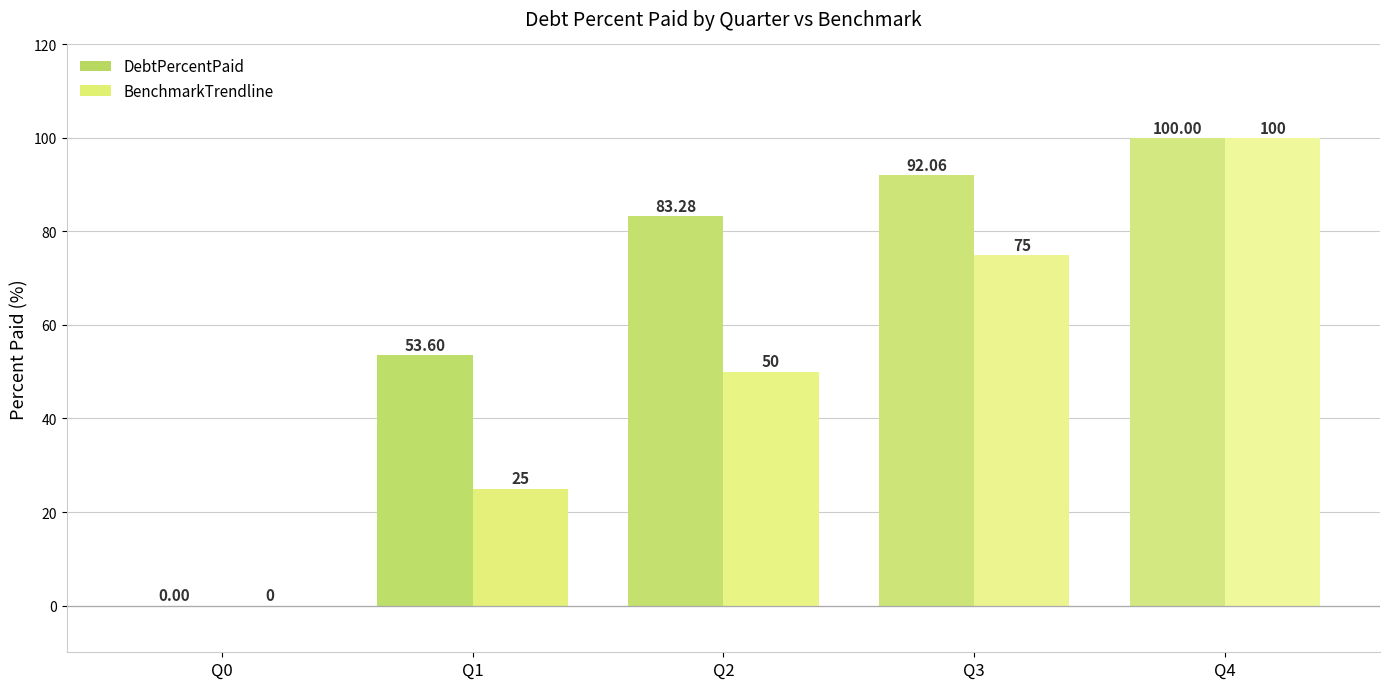

What is the difference between the BenchmarkTrendline values at Q2 and Q3?

25.0